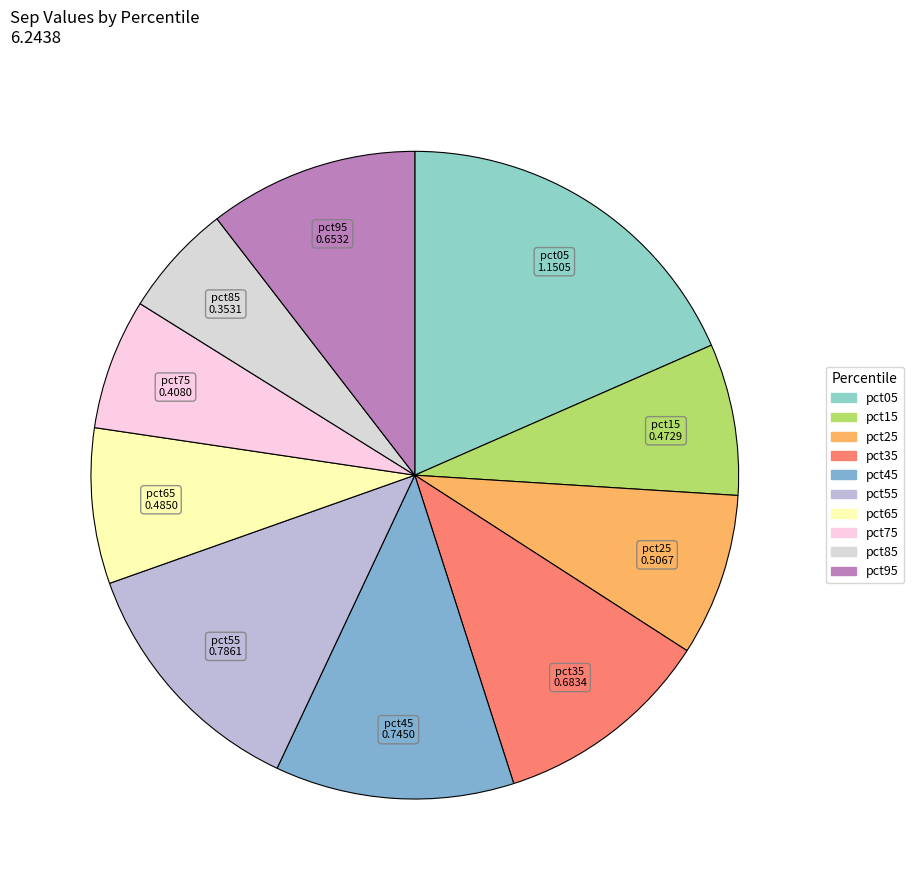

How many segments does this pie chart have?

10